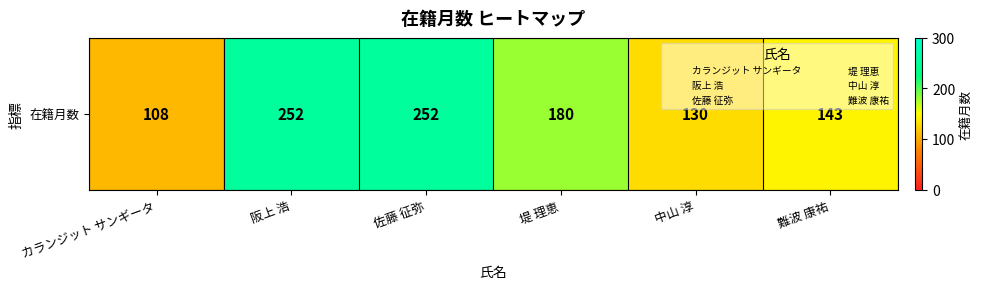

How many data points does each series have?

6